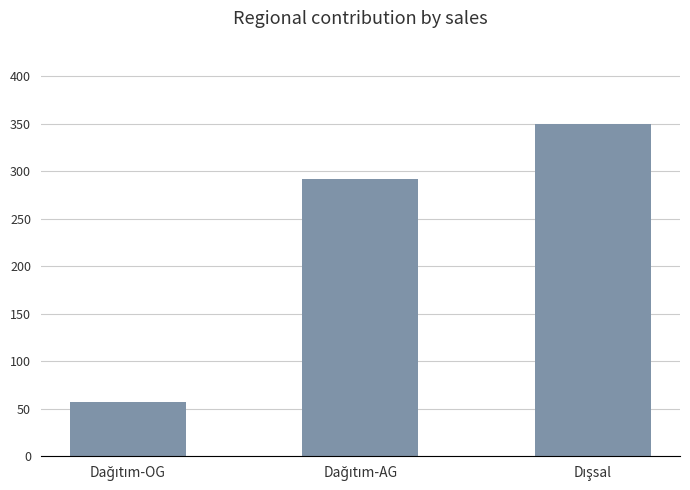

What is the value of the 1st bar from the left?

57.6